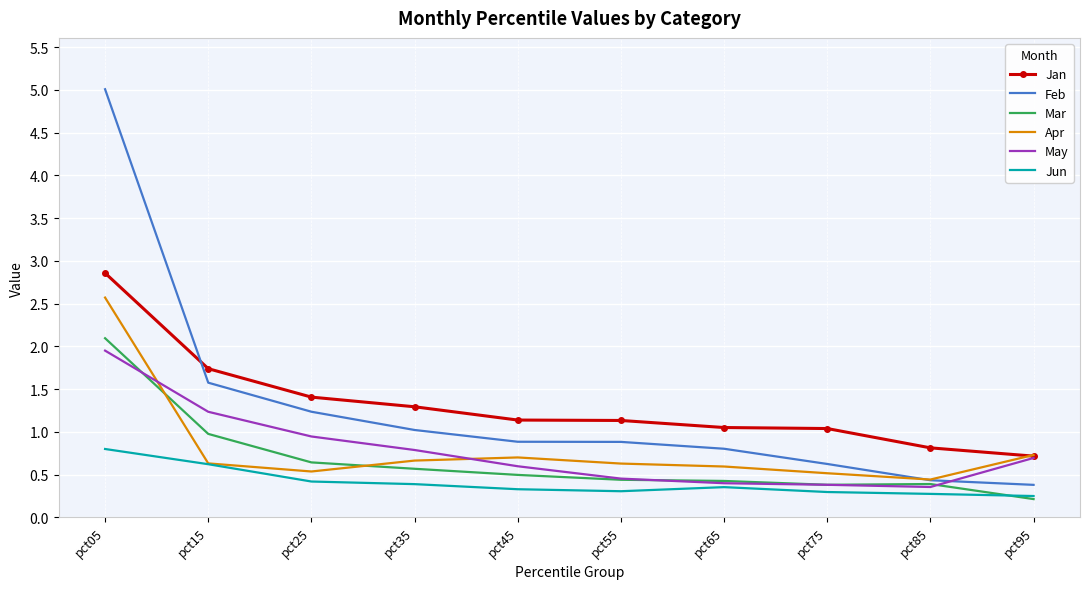

Reading right to left, extract all data points from this chart.

Jan: 0.7	0.8	1.0	1.0	1.1	1.1	1.3	1.4	1.7	2.9
Feb: 0.4	0.4	0.6	0.8	0.9	0.9	1.0	1.2	1.6	5.0
Mar: 0.2	0.4	0.4	0.4	0.4	0.5	0.6	0.6	1.0	2.1
Apr: 0.7	0.4	0.5	0.6	0.6	0.7	0.7	0.5	0.6	2.6
May: 0.7	0.4	0.4	0.4	0.5	0.6	0.8	0.9	1.2	1.9
Jun: 0.2	0.3	0.3	0.4	0.3	0.3	0.4	0.4	0.6	0.8